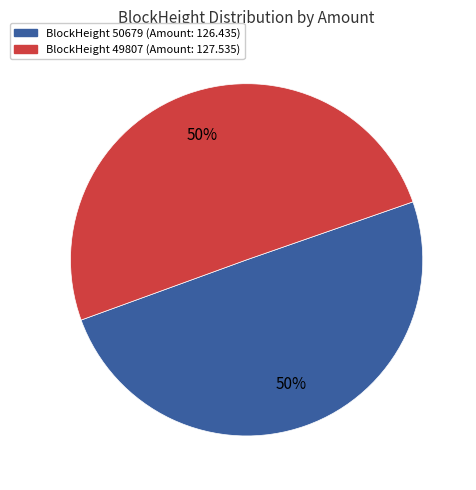

To the nearest percent, what is the average slice percentage?

50%